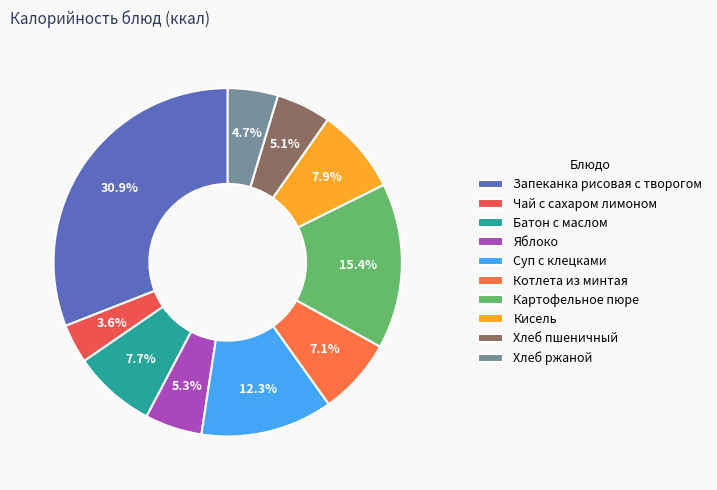

How many slices are in this pie chart?

10